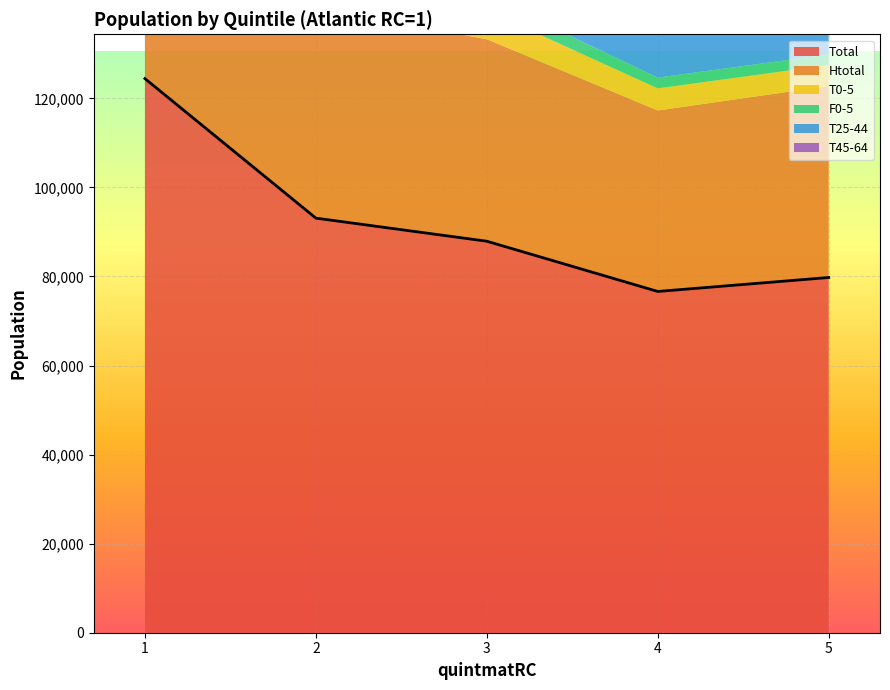

How many lines are shown in the chart?

6